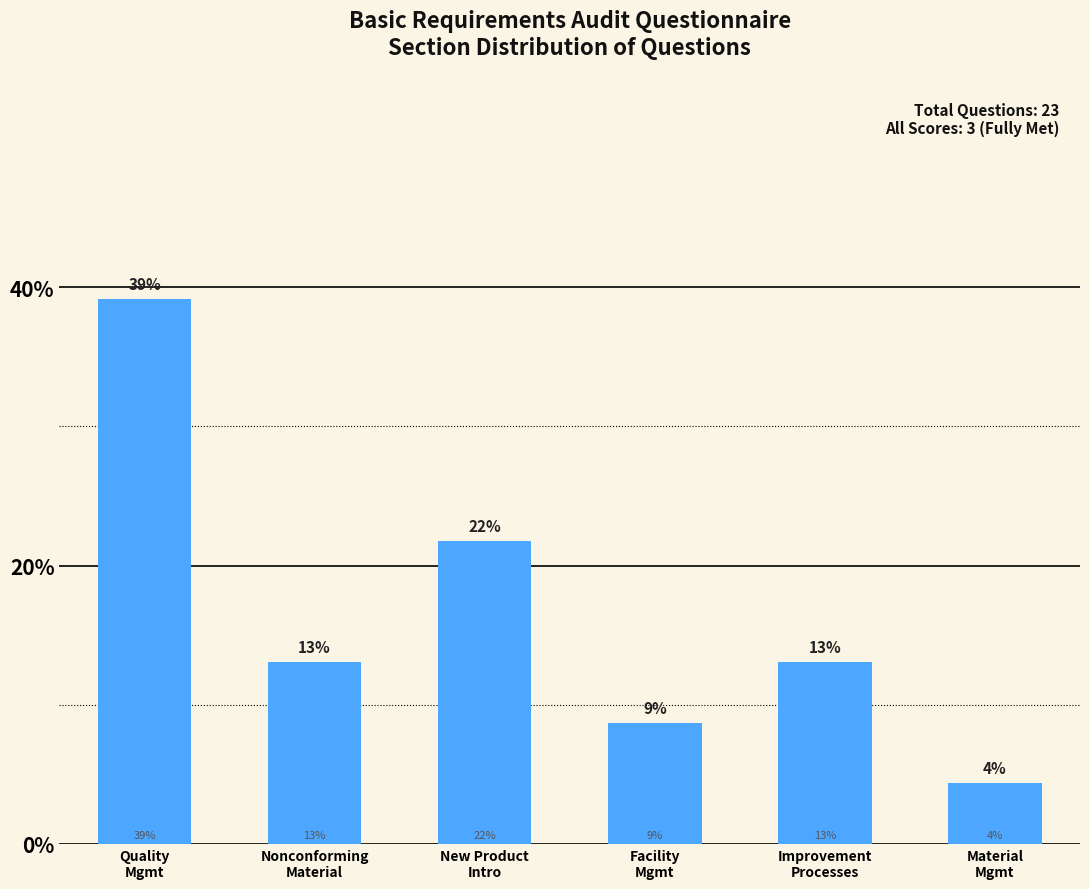

What is the label of the 2nd bar from the left?

Nonconforming
Material